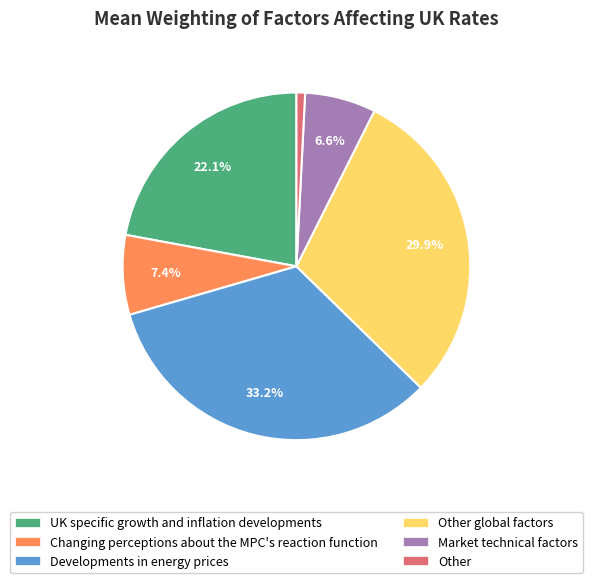

Is there any slice that represents more than half of the pie?

No